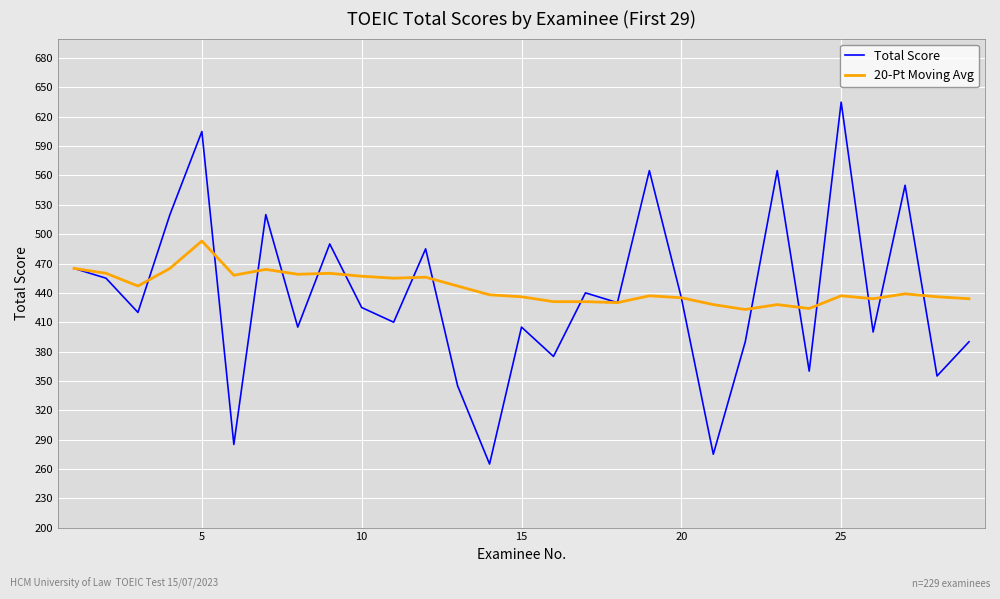

List the series in order of their peak value, lowest first.

20-Pt Moving Avg, Total Score